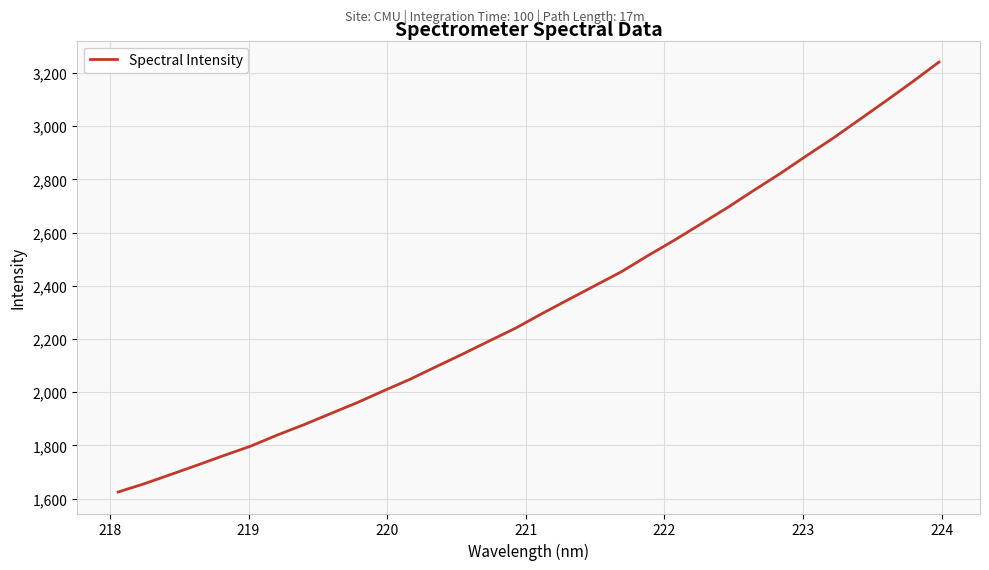

Reading right to left, extract all data points from this chart.

3241.0	3166.7	3095.2	3024.9	2954.9	2889.2	2821.9	2758.5	2693.5	2632.3	2571.2	2513.3	2452.8	2400.5	2348.2	2295.4	2240.5	2192.1	2143.1	2095.6	2047.8	2004.2	1959.7	1918.6	1877.3	1838.6	1797.0	1762.1	1726.1	1690.9	1656.1	1624.5